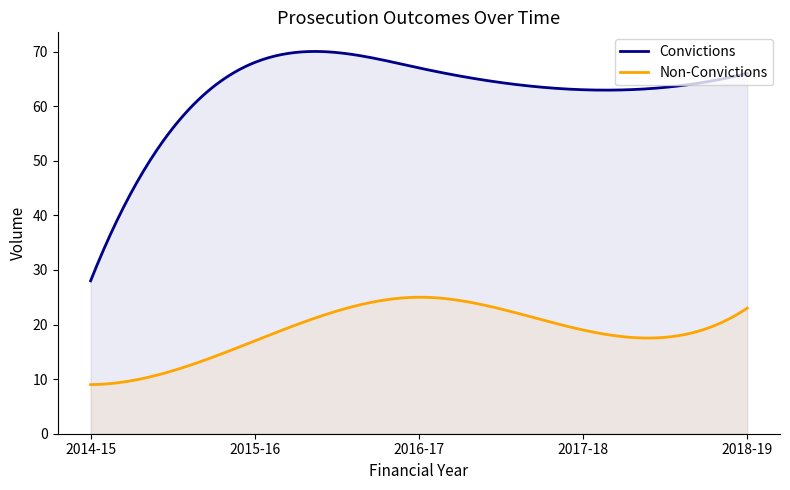

List the labels in order of Non-Convictions value, largest first.

2016-17, 2018-19, 2017-18, 2015-16, 2014-15